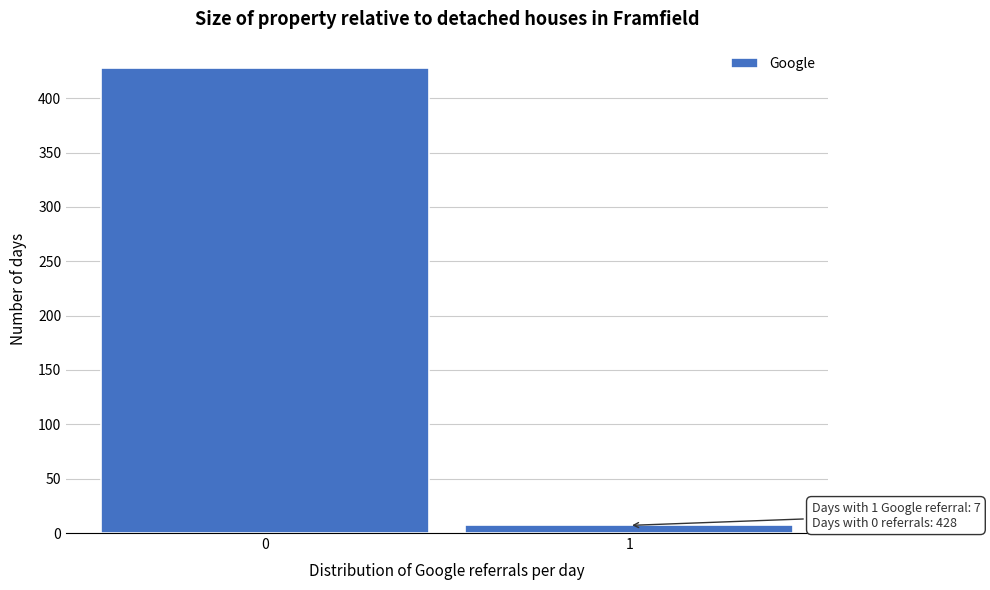

Reading left to right, what are all the values shown in this chart?

0=428	1=7